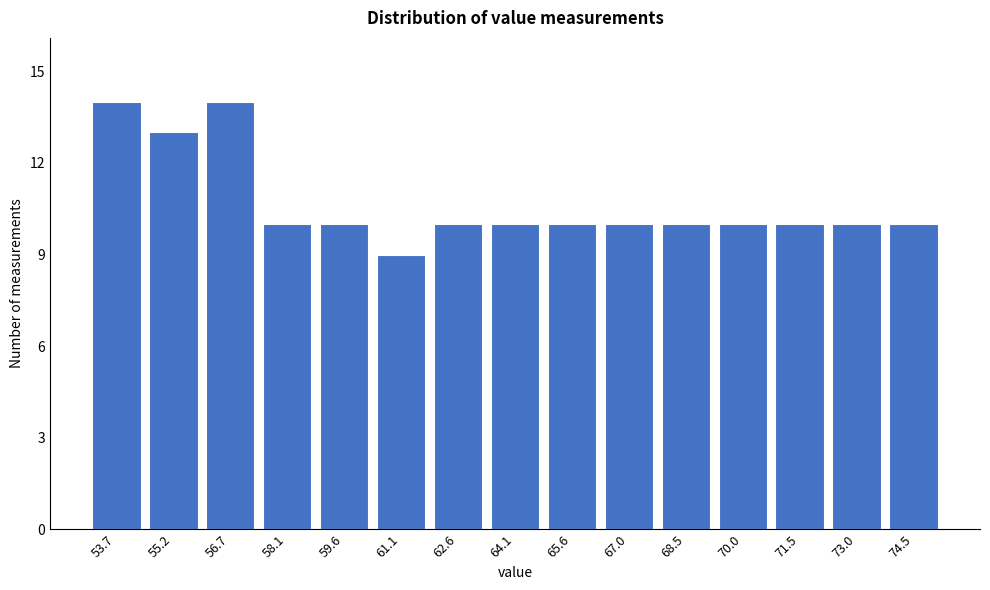

Reading left to right, extract all data points from this chart.

14	13	14	10	10	9	10	10	10	10	10	10	10	10	10